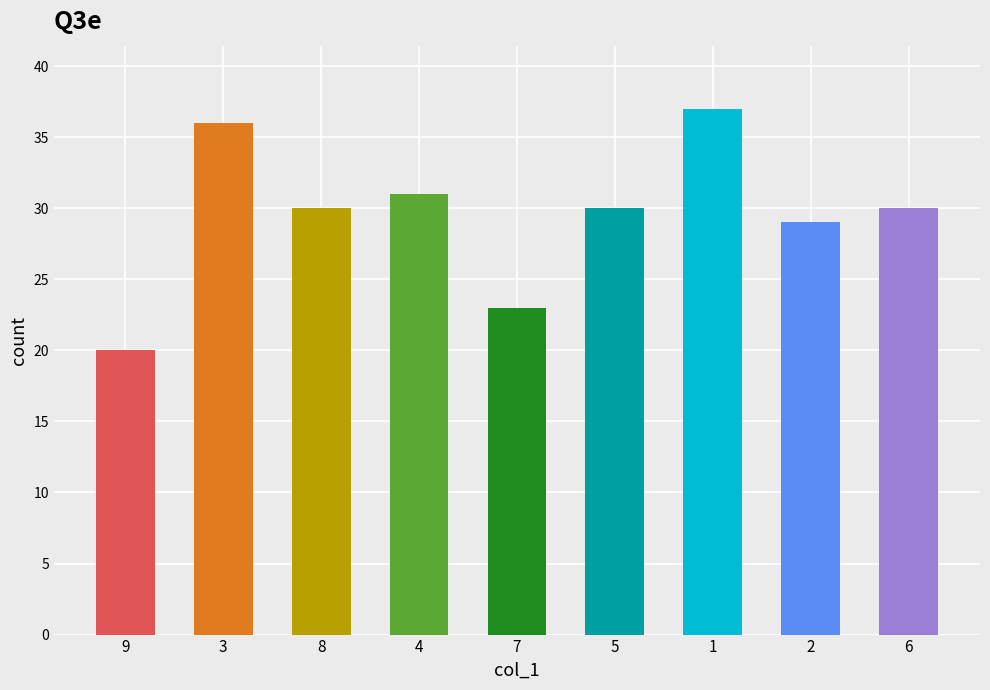

How many categories are shown in the chart?

9